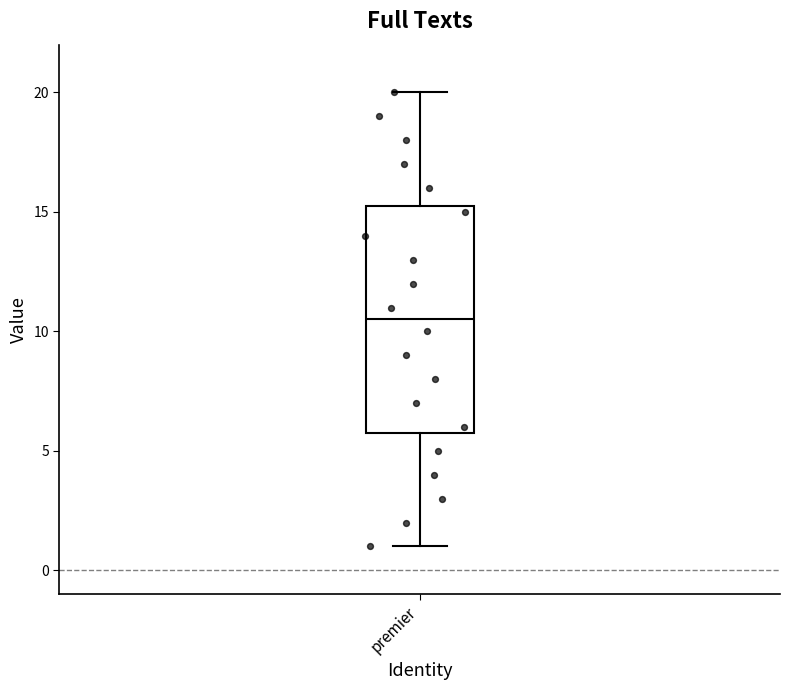

Where does the median line of the box for premier sit on the y-axis? The values are not printed on the chart, so give them approximately, as read against the axis.

10.5